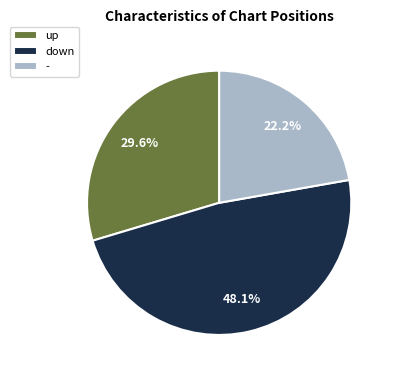

Do down and - together represent more than half of the pie?

Yes